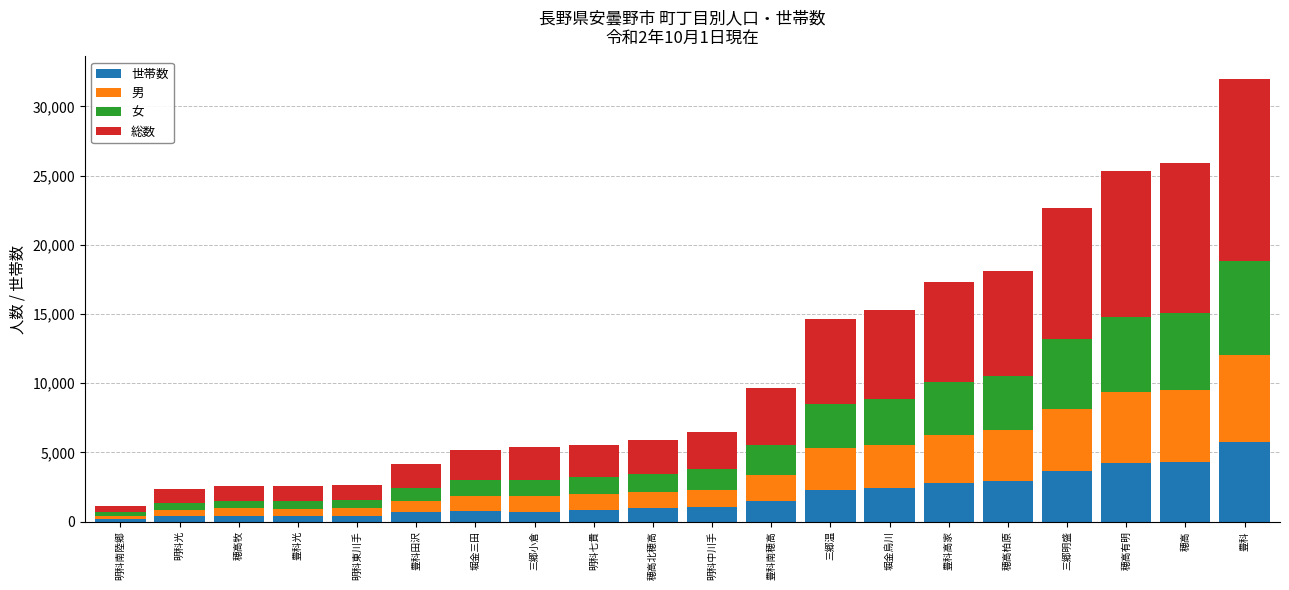

At which category is the sum across all series the highest?

豊科